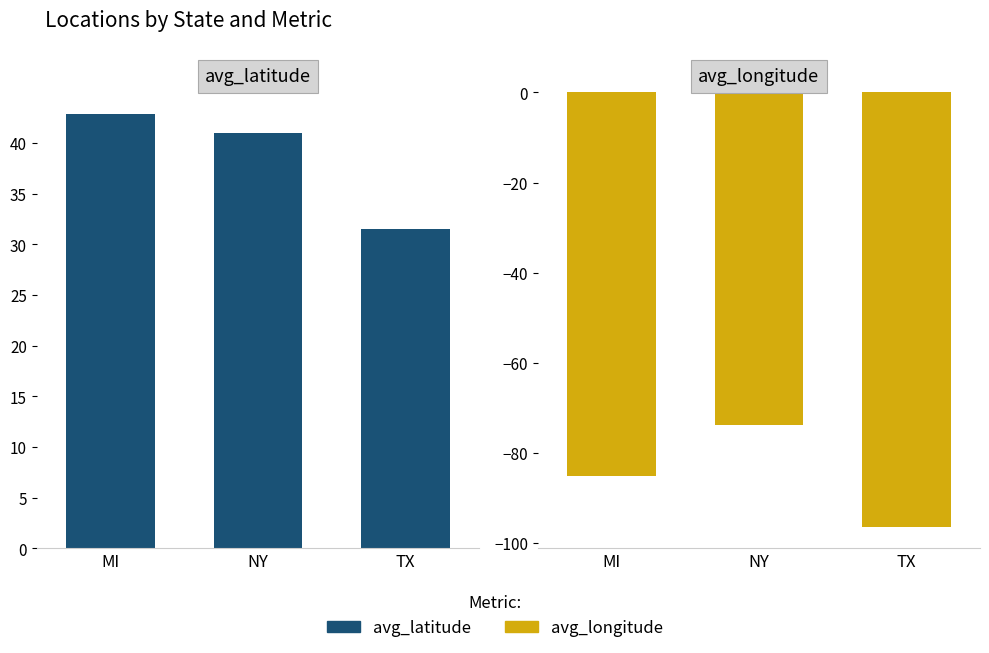

List the series in order of their overall mean, highest first.

avg_latitude, avg_longitude